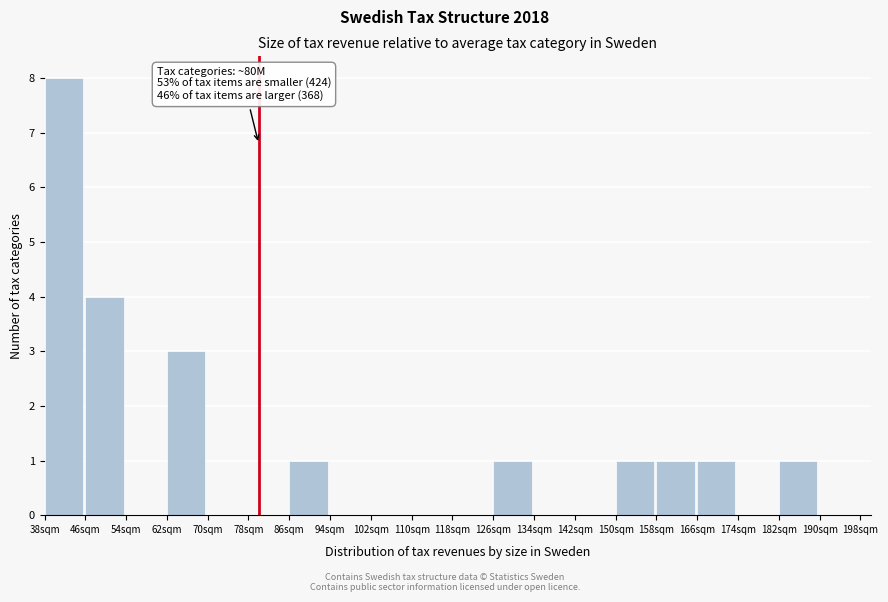

Over which range of the x-axis is the bar tallest?

38 to 46